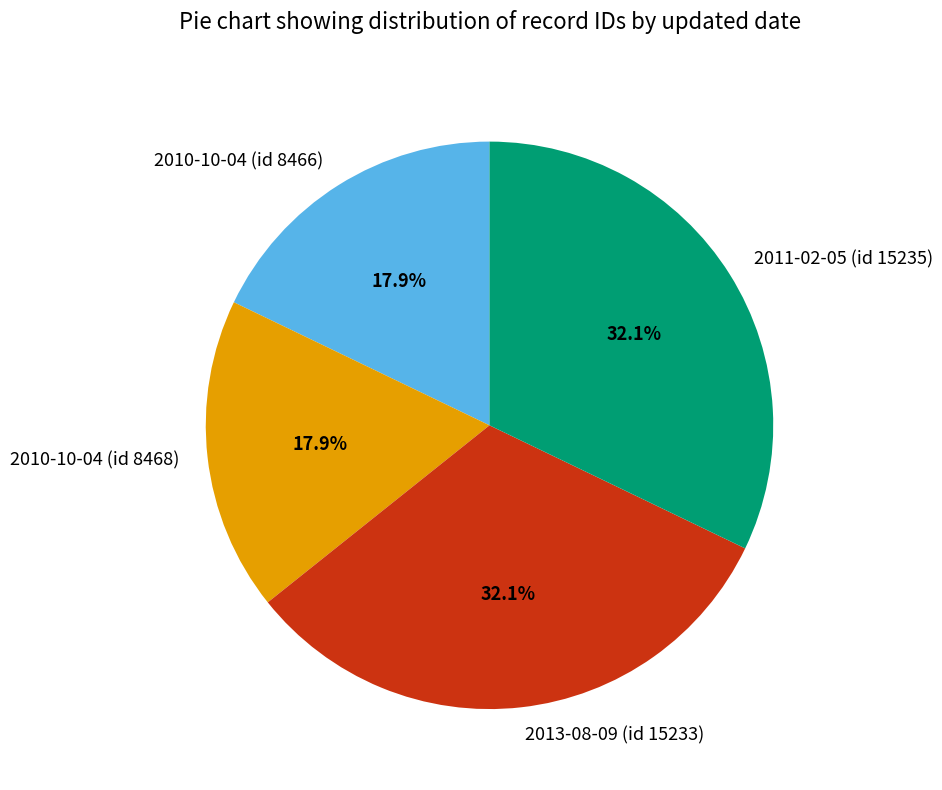

Is there any slice that represents more than half of the pie?

No